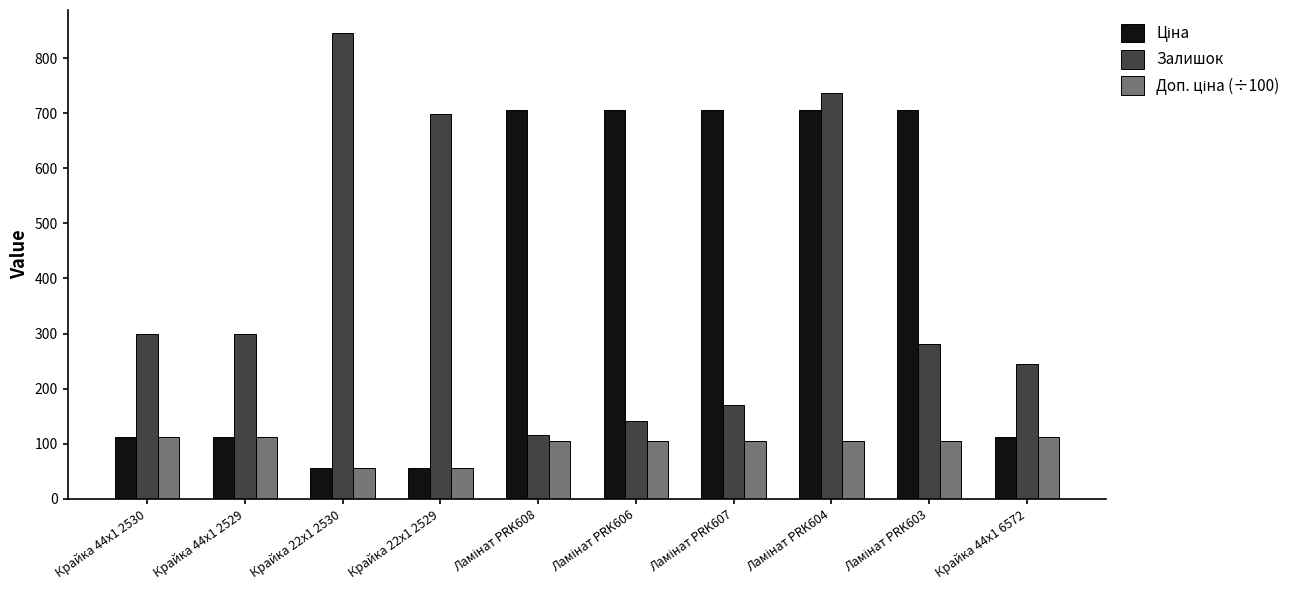

What is the total value across all series at Крайка 44x1 2530?

523.4